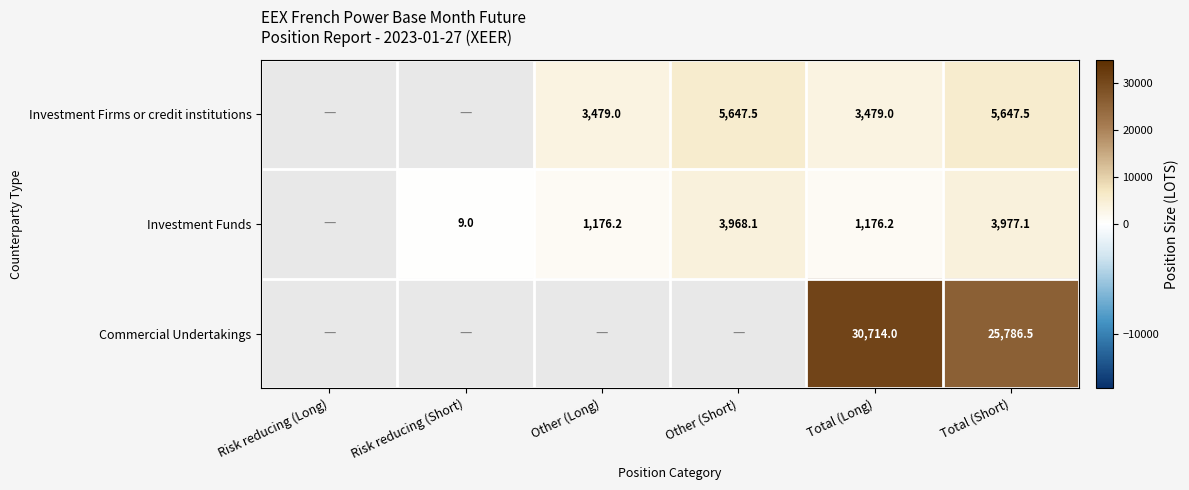

The value of Investment Firms or credit institutions at Other (Short) is 5647.5. True or false?

True